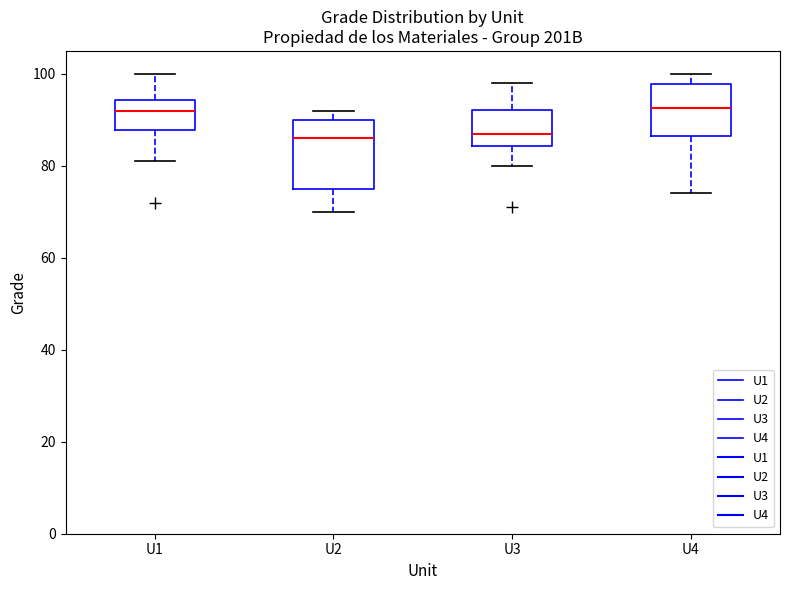

Reading left to right, transcribe this box plot: for each box, give where its median line is, the range the box spans, and where its two whiskers end, as read against the y-axis. The values are not printed on the chart, so give them approximately, as read against the axis.

U1: median 92, box 88 to 94, whiskers 82 to 100
U2: median 86, box 76 to 90, whiskers 70 to 92
U3: median 88, box 84 to 92, whiskers 80 to 98
U4: median 92, box 86 to 98, whiskers 74 to 100